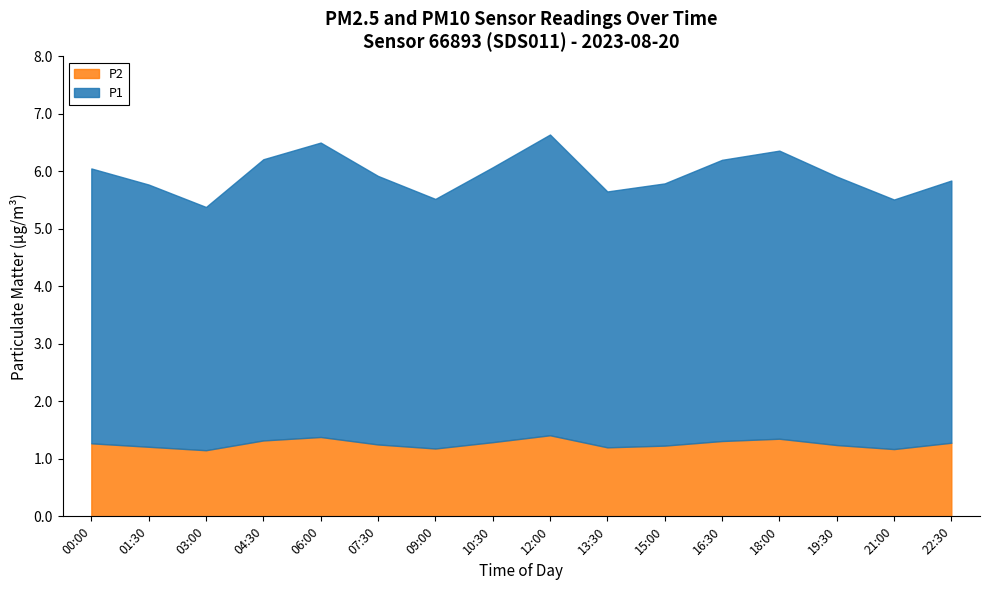

What is the minimum value for P2?

1.1